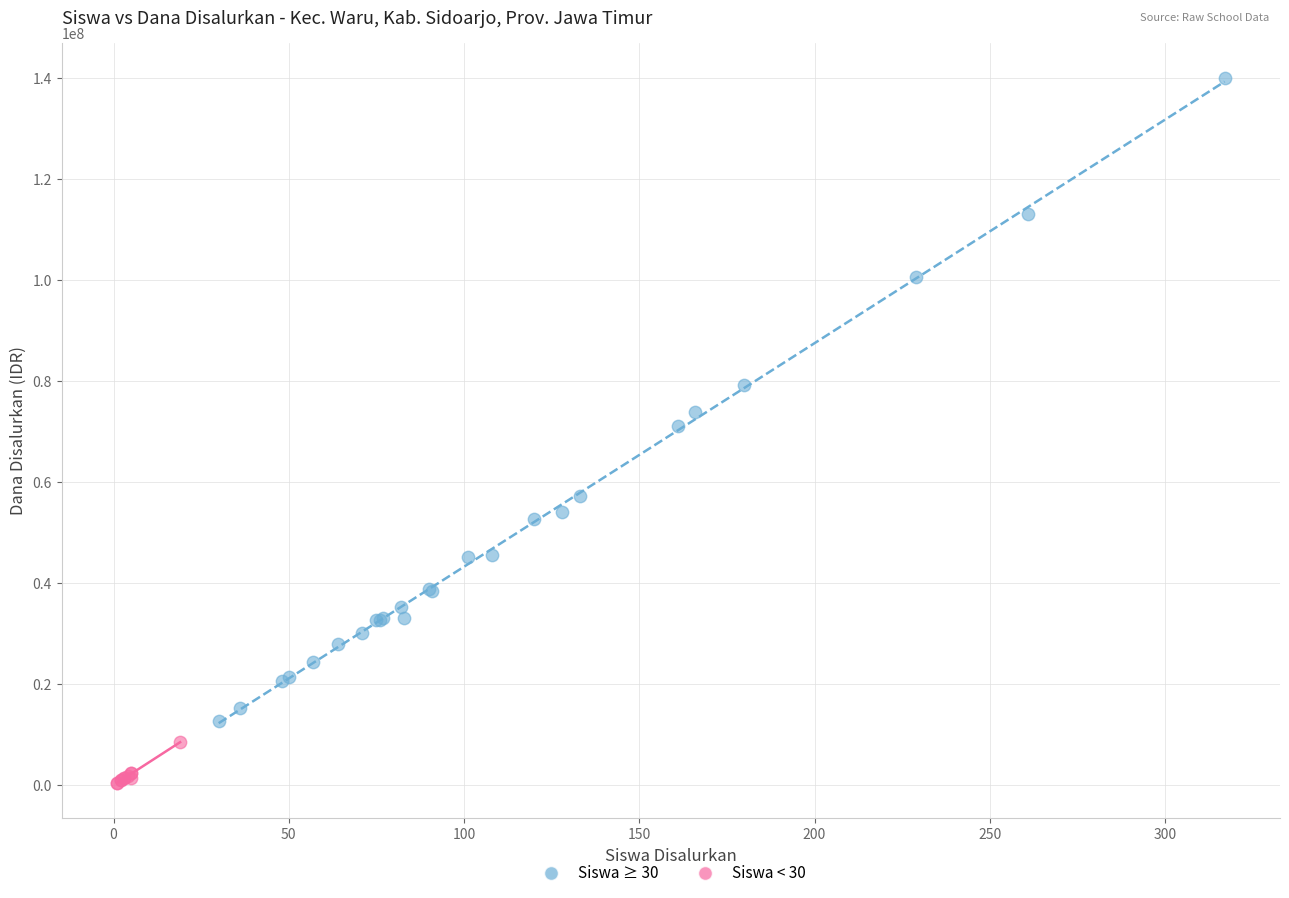

What are all the series names shown in the legend?

Siswa ≥ 30, Siswa < 30